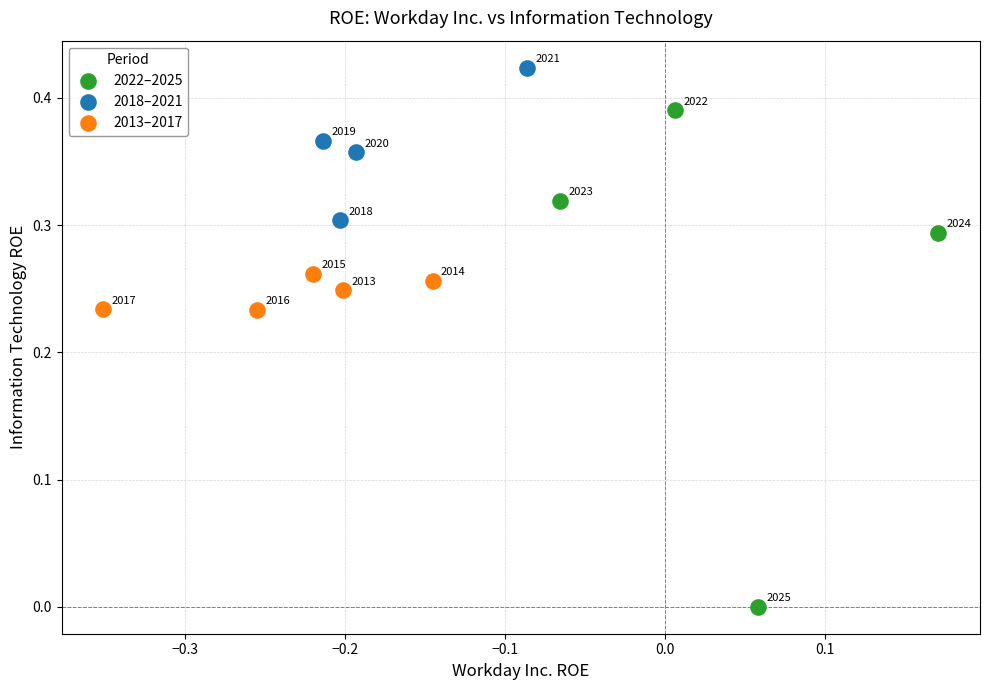

Which series has the largest Y range (max minus min)?

2022–2025